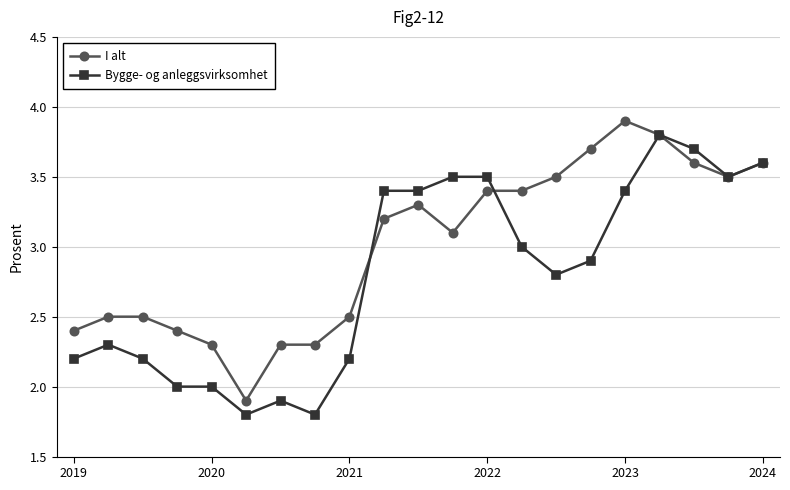

What is the difference between the maximum and second lowest values in the I alt series?

1.6